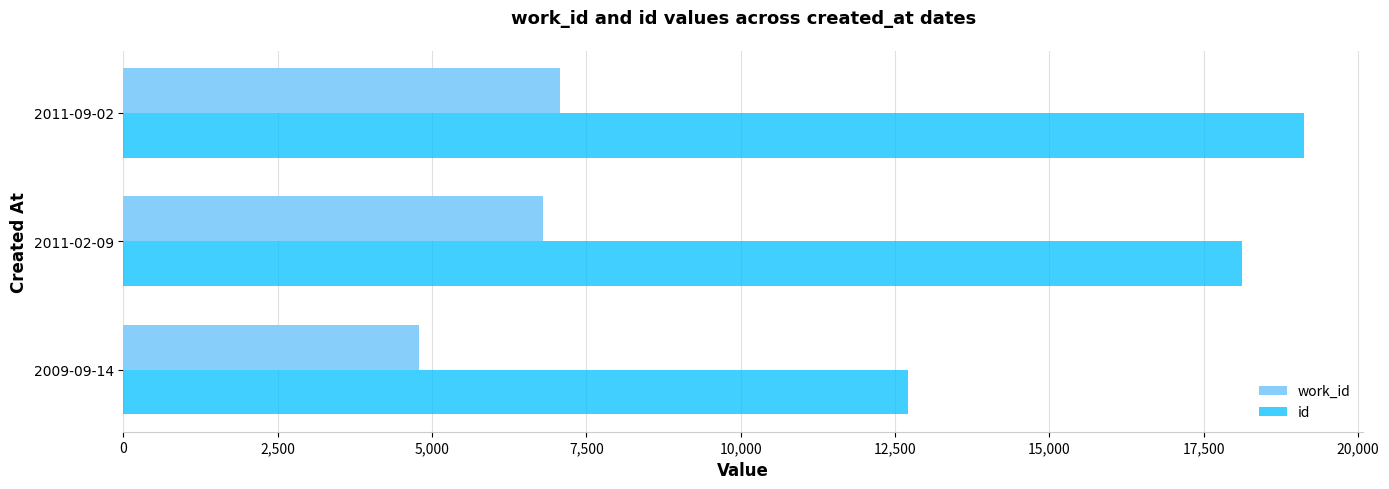

Which series has the largest range (max minus min)?

id